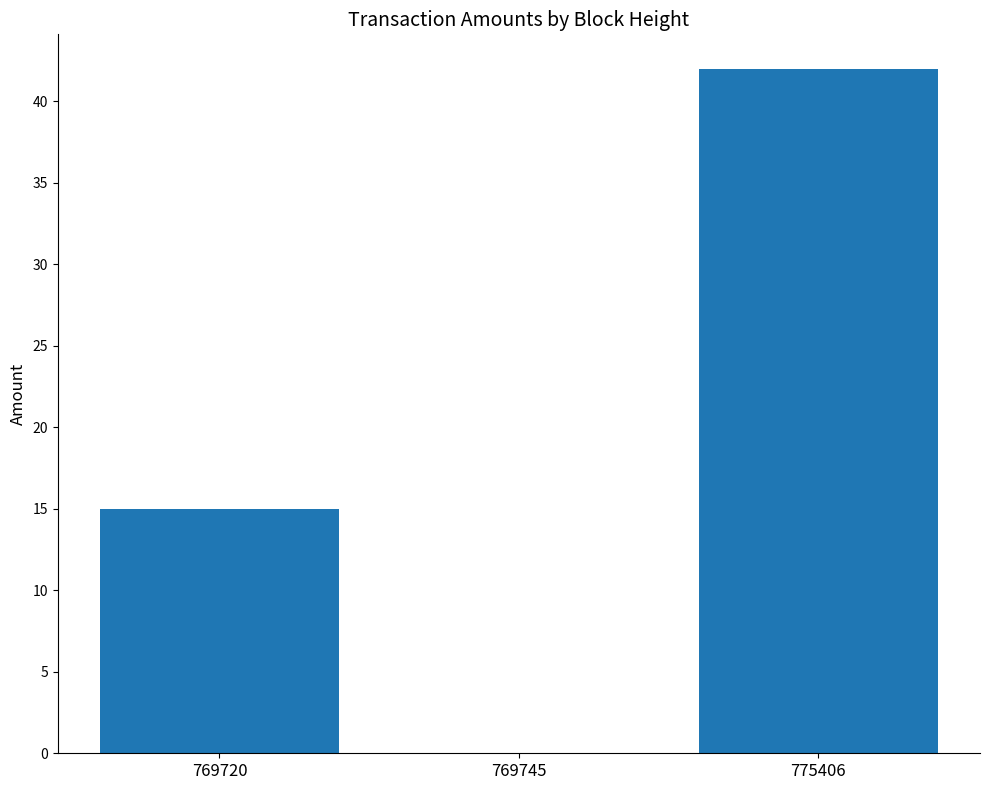

At which label is the value closest to 21?

769720